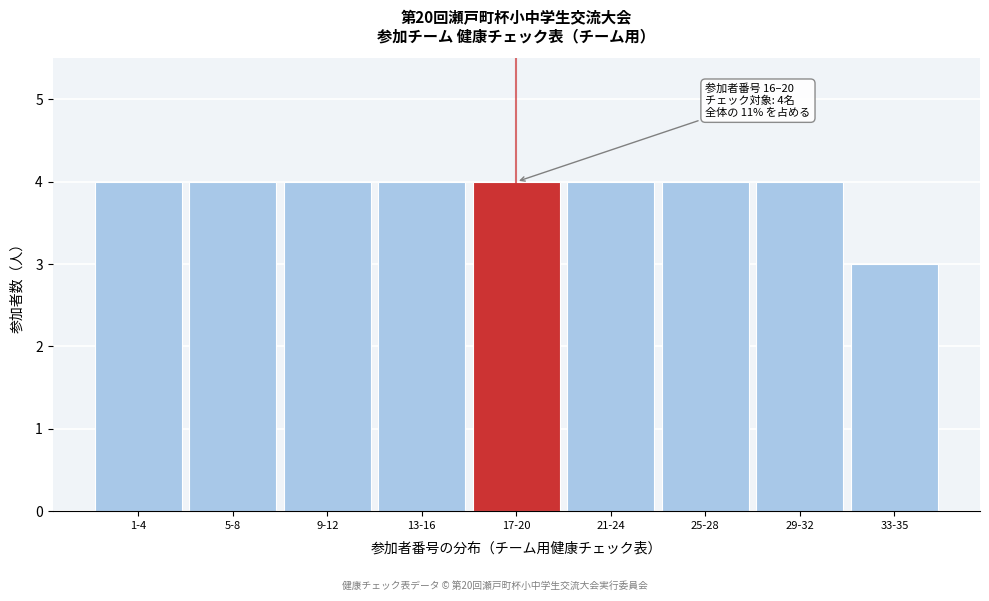

Reading left to right, extract all data points from this chart.

1-4=4	5-8=4	9-12=4	13-16=4	17-20=4	21-24=4	25-28=4	29-32=4	33-35=3